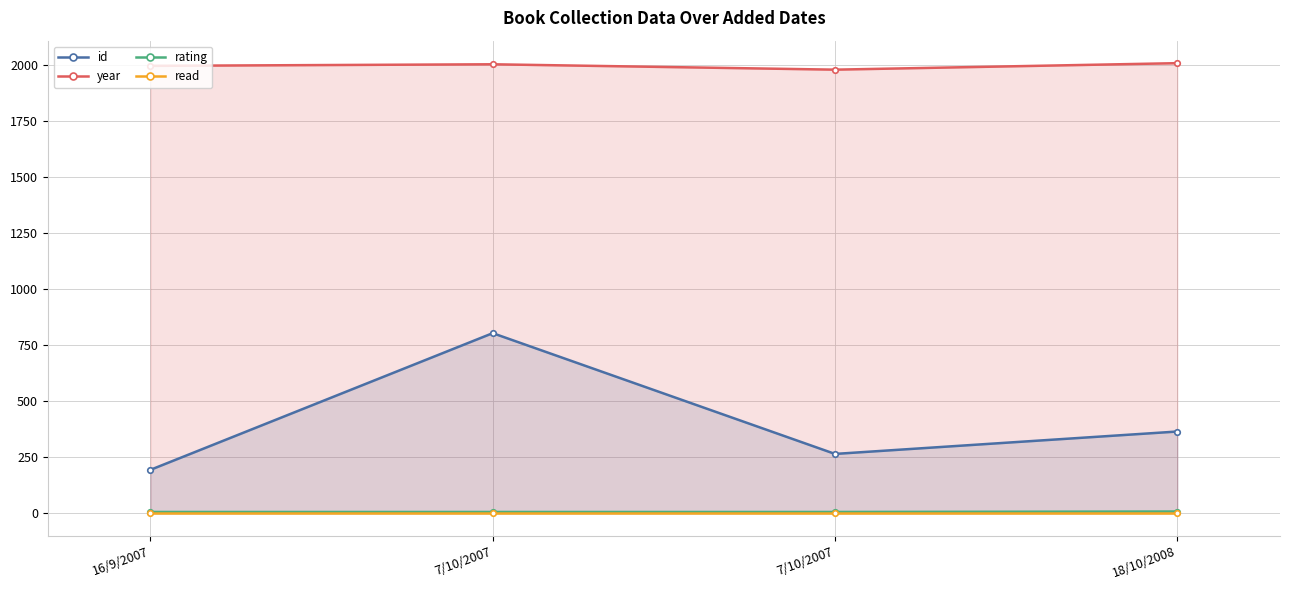

What is the smallest value displayed?

1